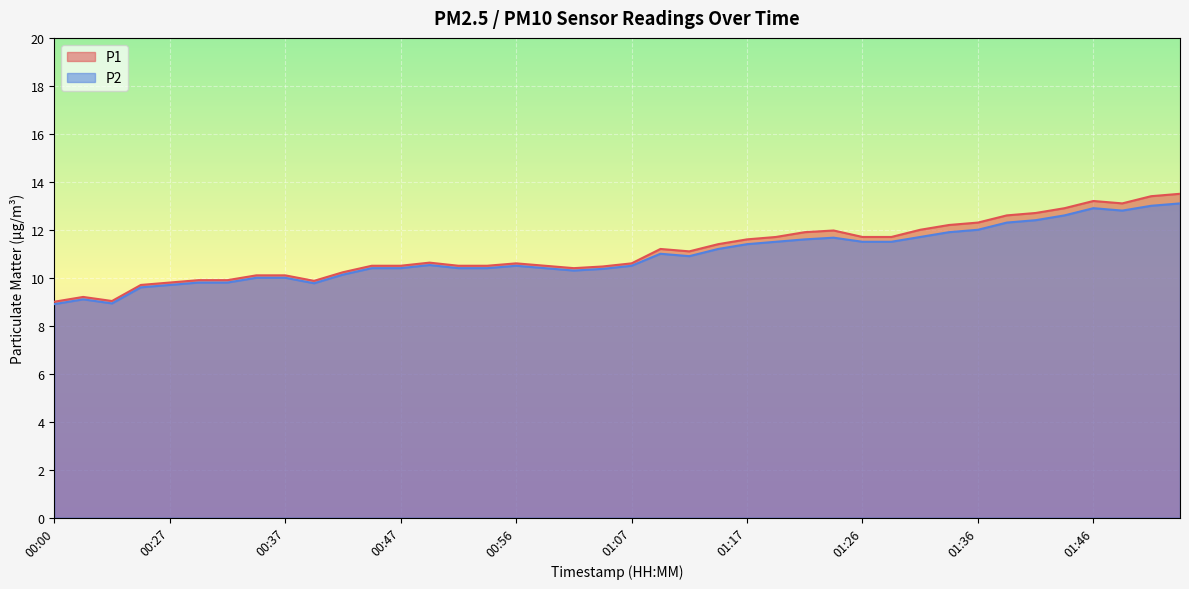

At 01:34, list the series in order from largest to smallest.

P1, P2